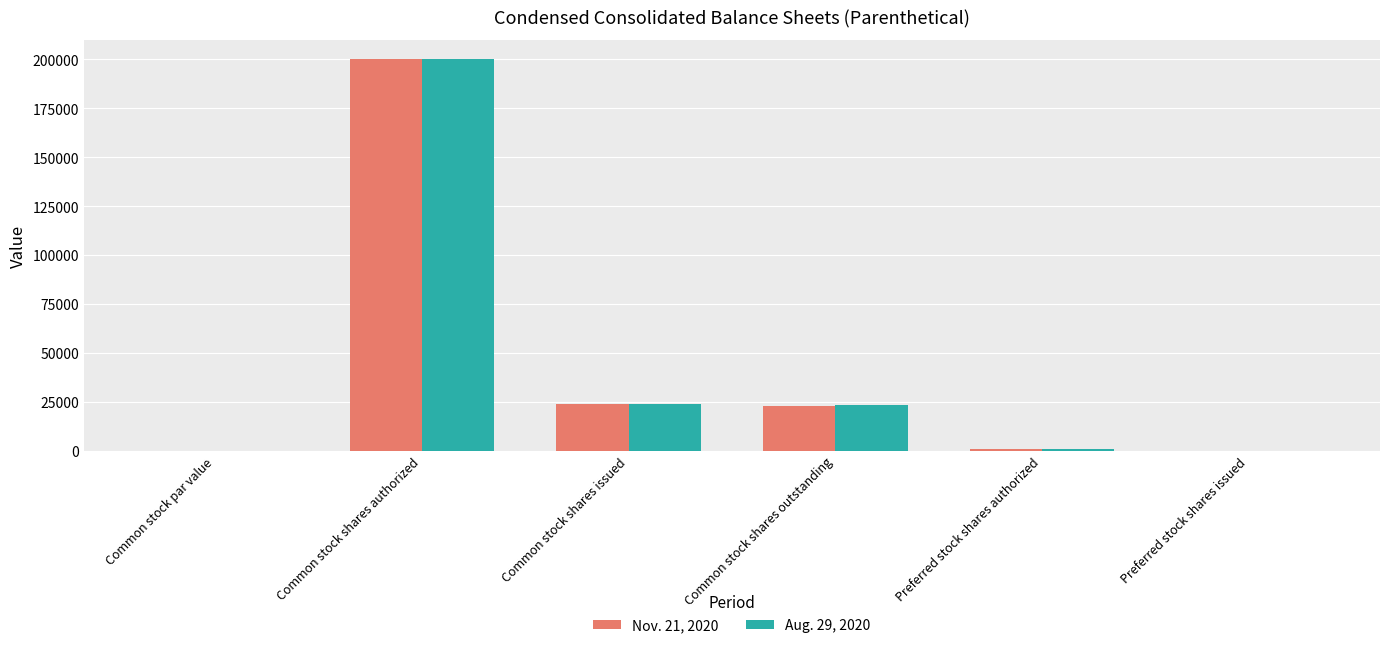

Is the value of Nov. 21, 2020 at Common stock shares authorized greater than the value of Aug. 29, 2020 at Common stock shares issued?

Yes